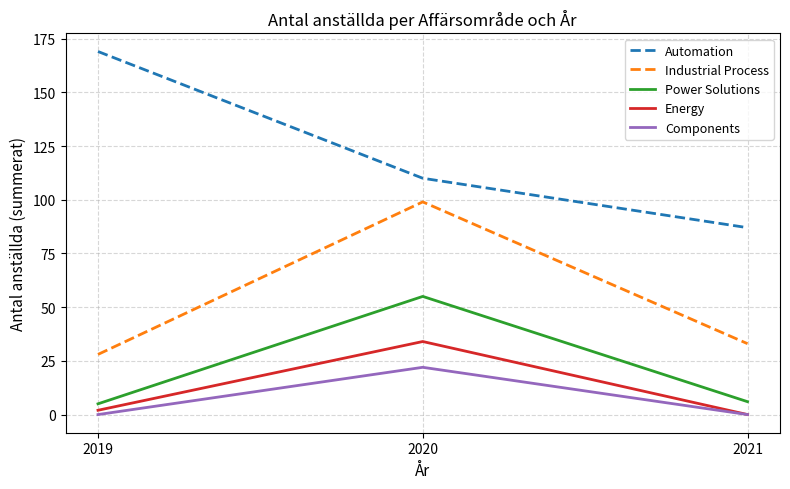

Reading right to left, list all the values displayed in this chart.

Automation: 87	110	169
Industrial Process: 33	99	28
Power Solutions: 6	55	5
Energy: 0	34	2
Components: 0	22	0